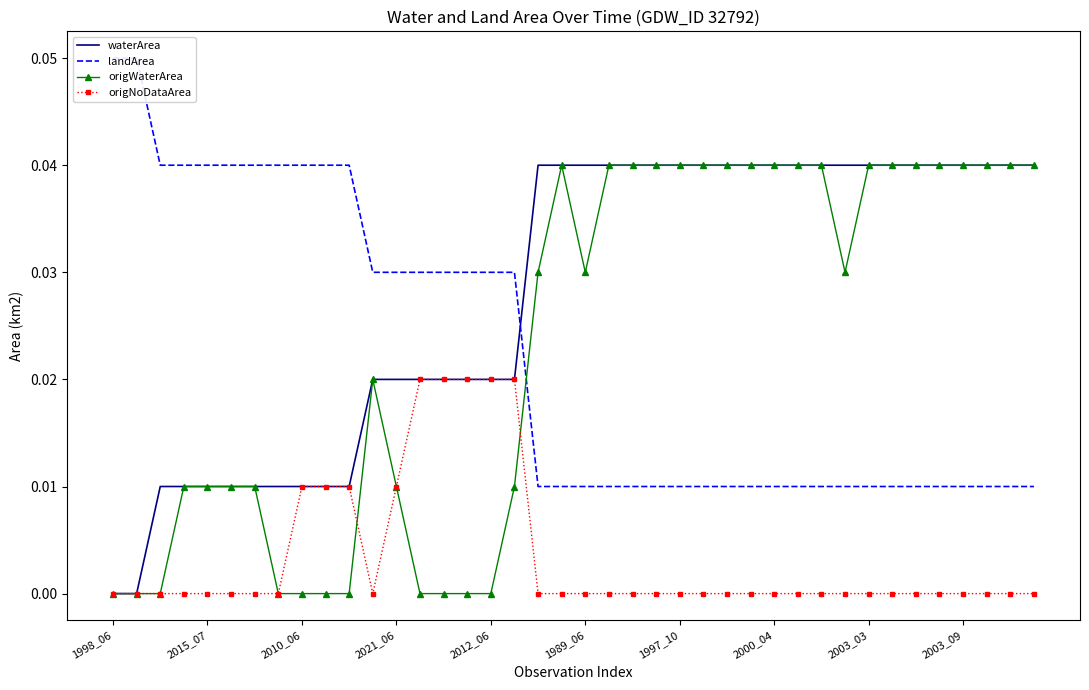

True or false: landArea has more than 2 interior local peaks.

False